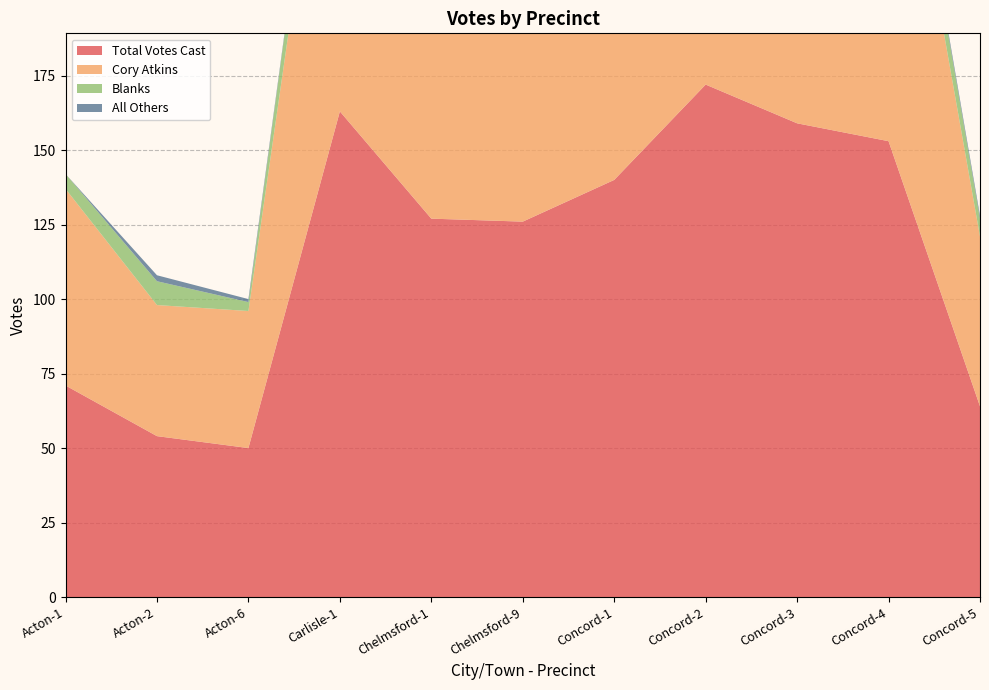

Reading left to right, list all the values displayed in this chart.

Total Votes Cast: 71	54	50	163	127	126	140	172	159	153	64
Cory Atkins: 66	44	46	146	109	107	129	158	141	141	57
Blanks: 5	8	3	17	17	19	9	13	16	11	6
All Others: 0	2	1	0	1	0	2	1	2	1	1